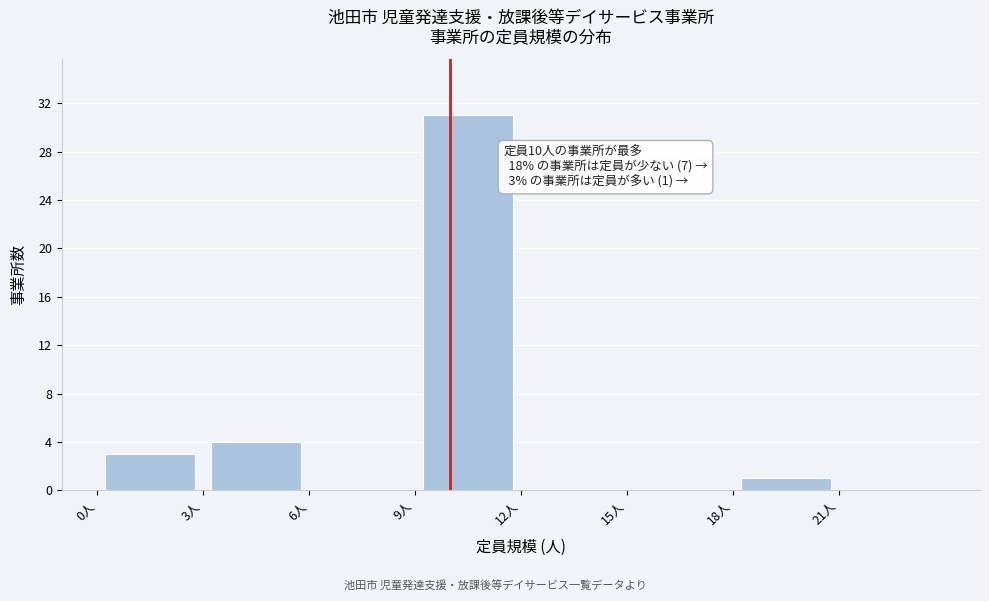

Which range on the x-axis has the tallest bar?

9 to 12